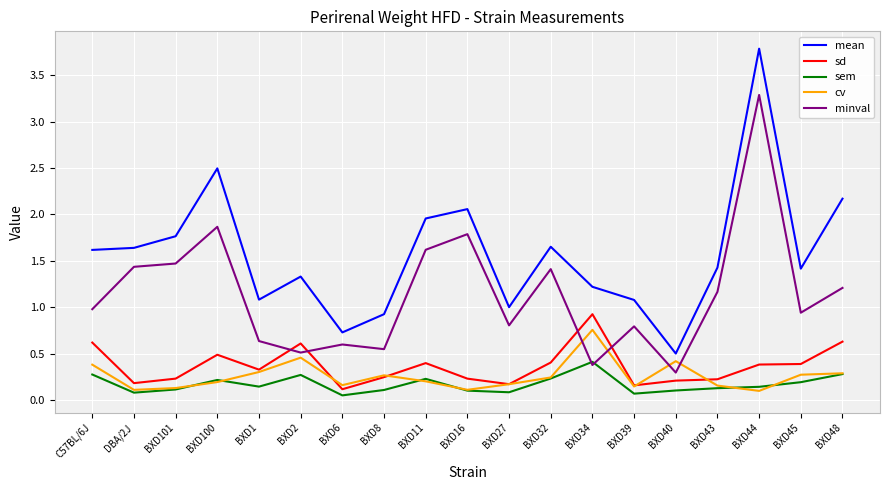

Between BXD34 and BXD44, which series saw the biggest shift?

minval